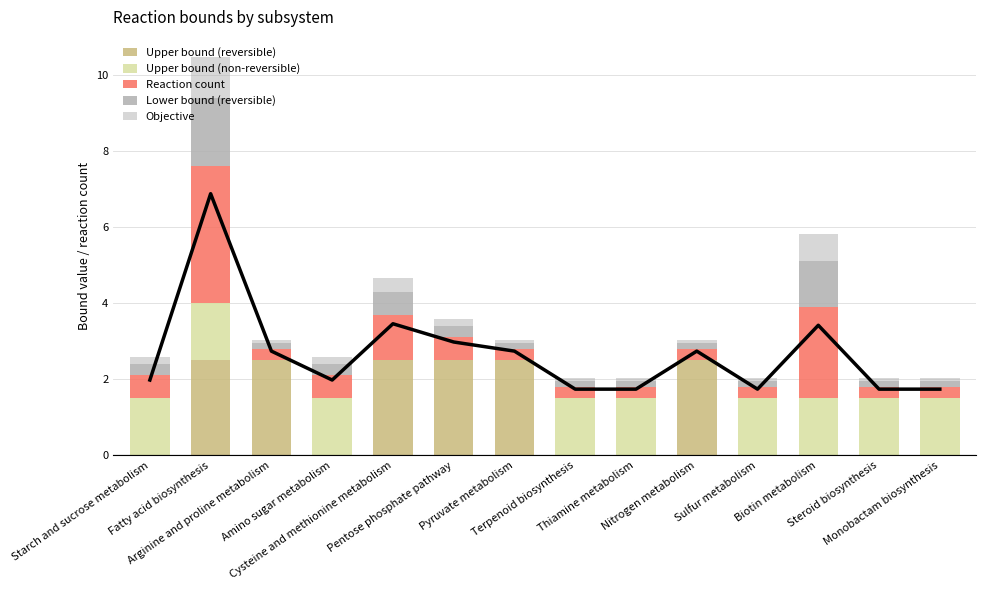

How many bars are there in total?

70